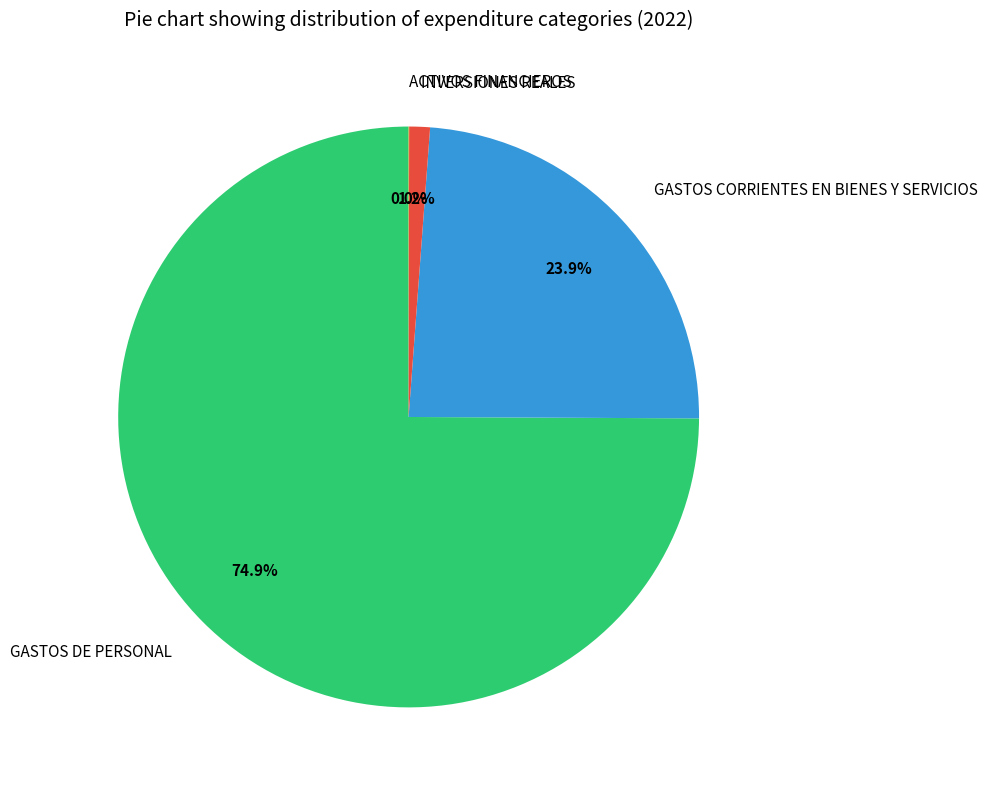

Which has a higher value, INVERSIONES REALES or GASTOS DE PERSONAL?

GASTOS DE PERSONAL